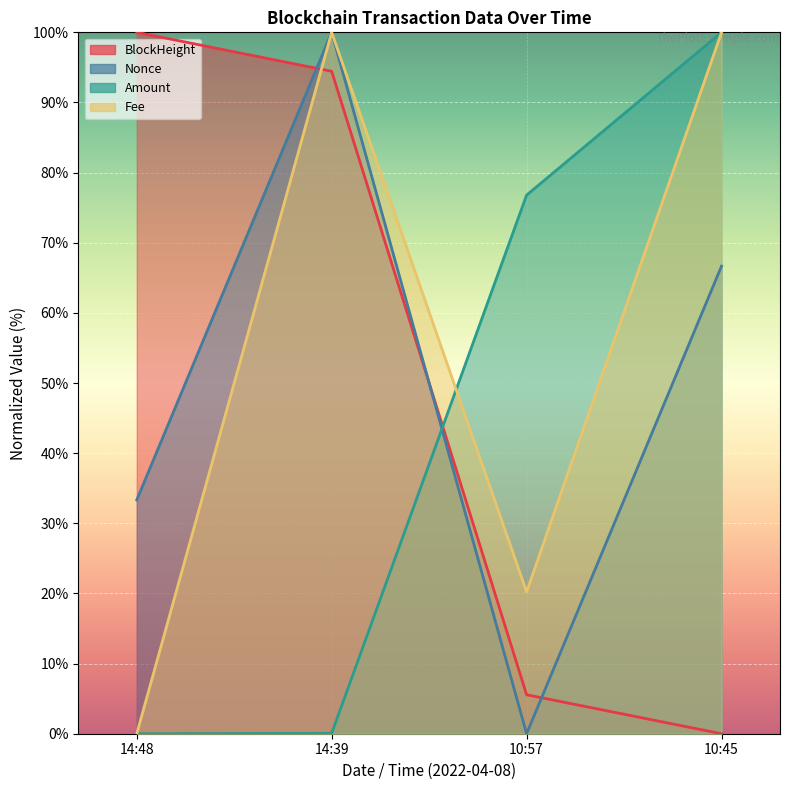

What is the label of the 3rd point from the left?

10:57